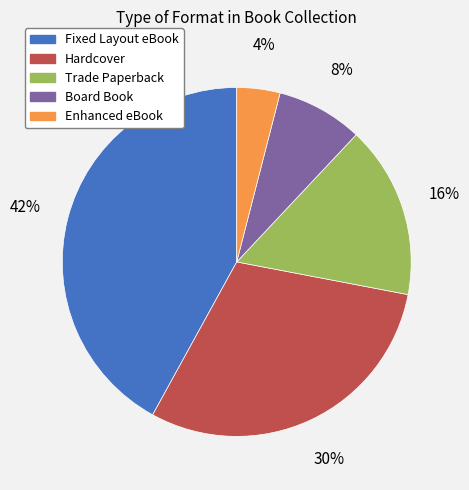

Count the number of slices in the pie.

5